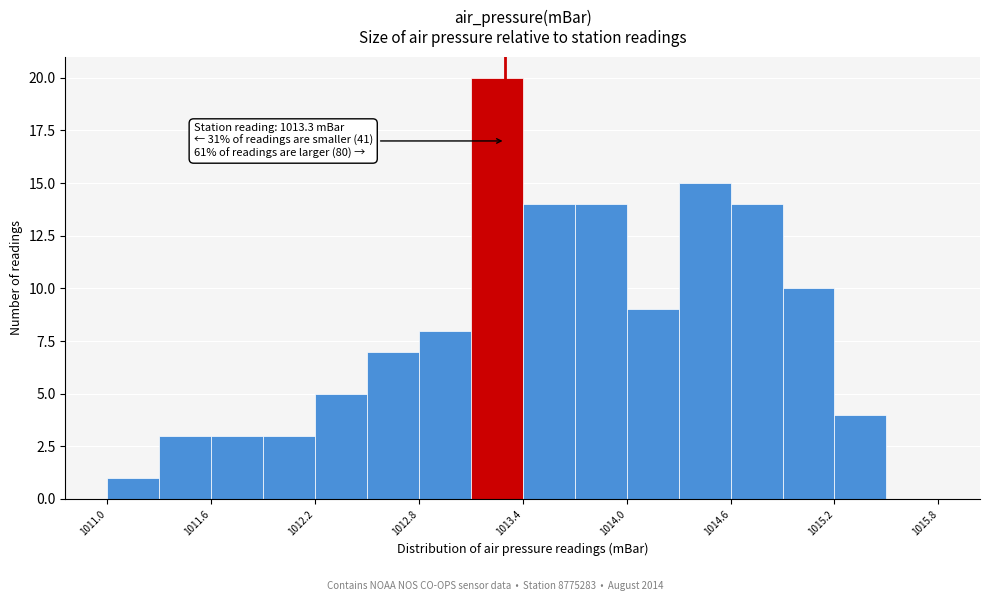

Read against the x-axis, roughly where is the centre of the tallest bar?

1013.3